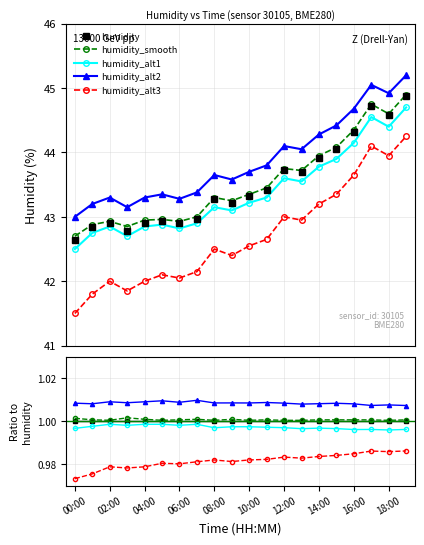

The humidity_alt3 series shows 1.0 at 18:00. True or false?

True